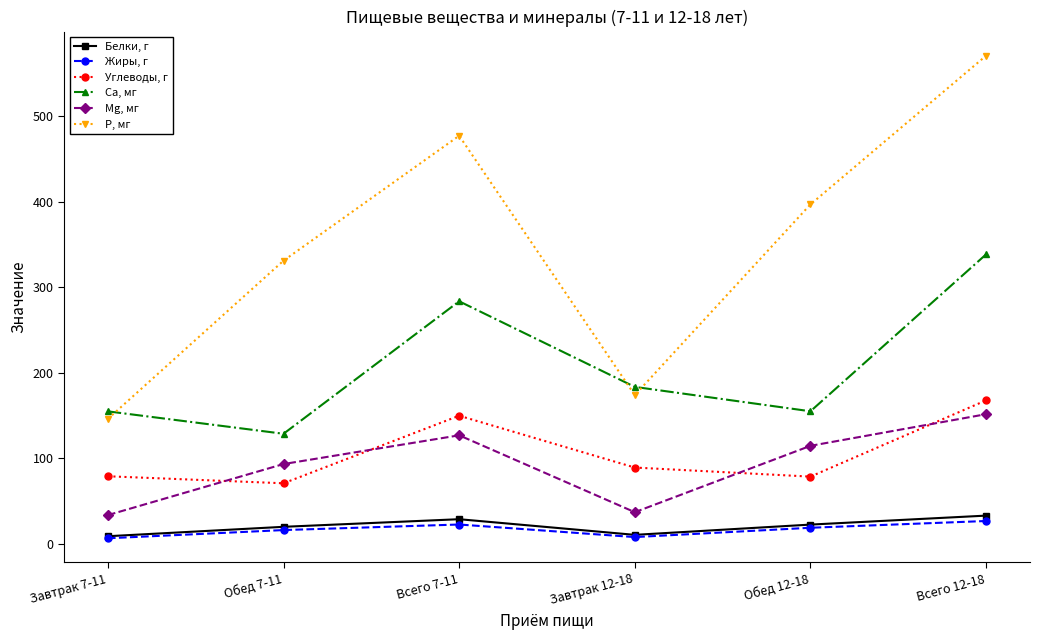

Where do Mg, мг and Углеводы, г first cross each other?

Завтрак 7-11 and Обед 7-11